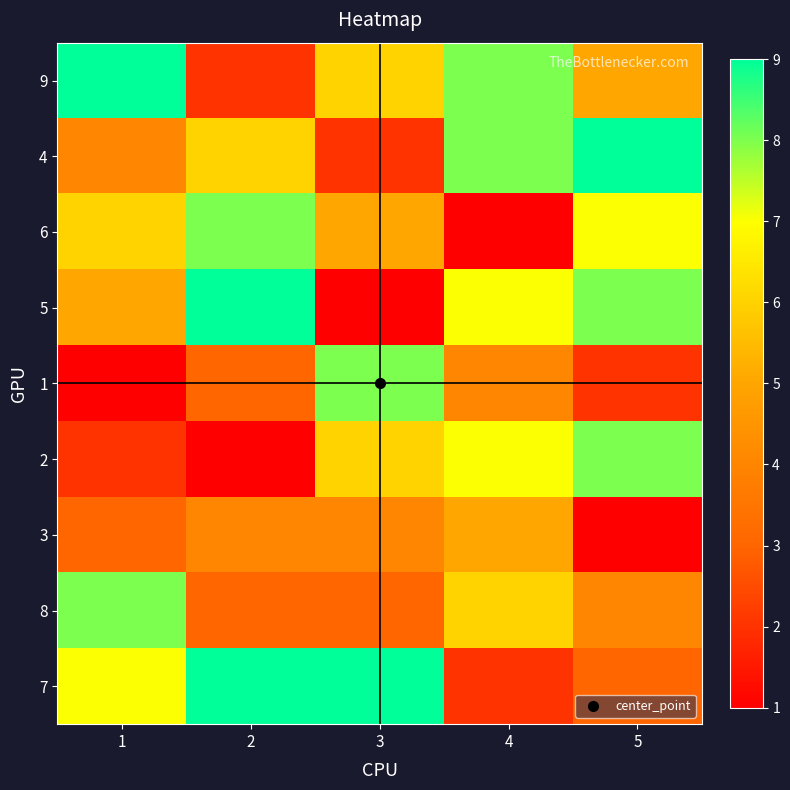

Which category has the lowest value across all series?

4